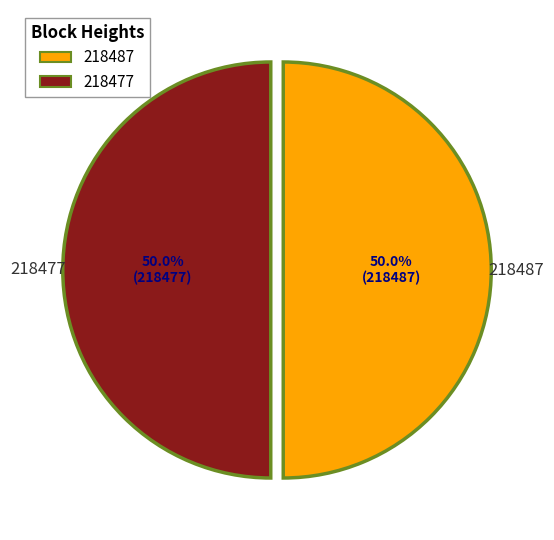

To the nearest percent, what is the difference between the largest and smallest slice percentages?

0%